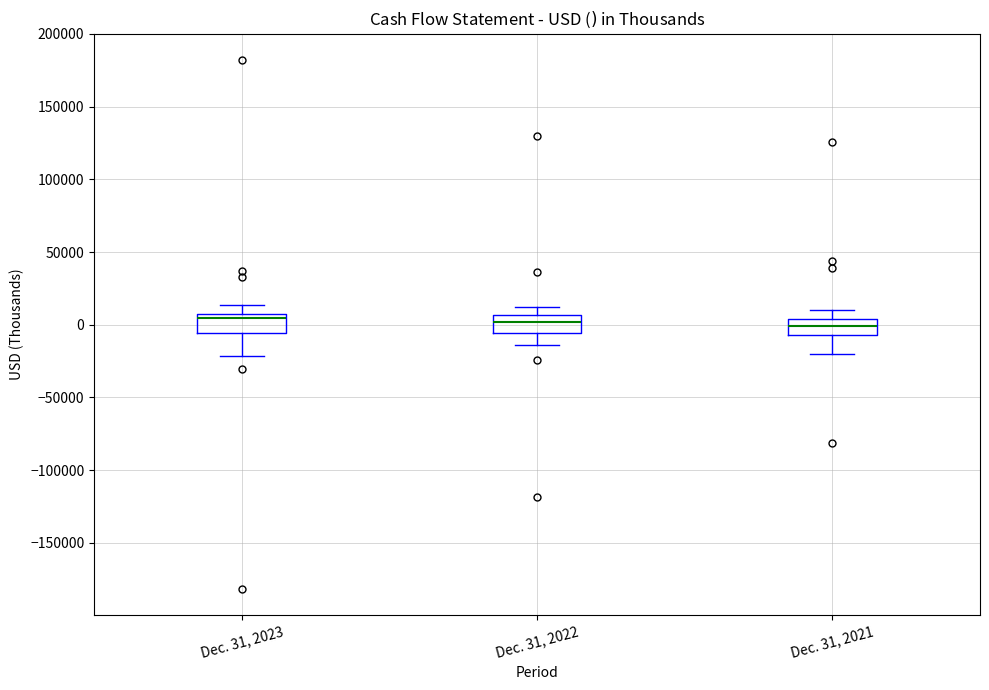

Reading left to right, transcribe this box plot: for each box, give where its median line is, the range the box spans, and where its two whiskers end, as read against the y-axis. The values are not printed on the chart, so give them approximately, as read against the axis.

Dec. 31, 2023: median 5000 (just below the box's upper edge), box -5000 to 5000, whiskers -20000 to 15000
Dec. 31, 2022: median 0, box -5000 to 5000, whiskers -15000 to 10000
Dec. 31, 2021: median 0, box -5000 to 5000, whiskers -20000 to 10000